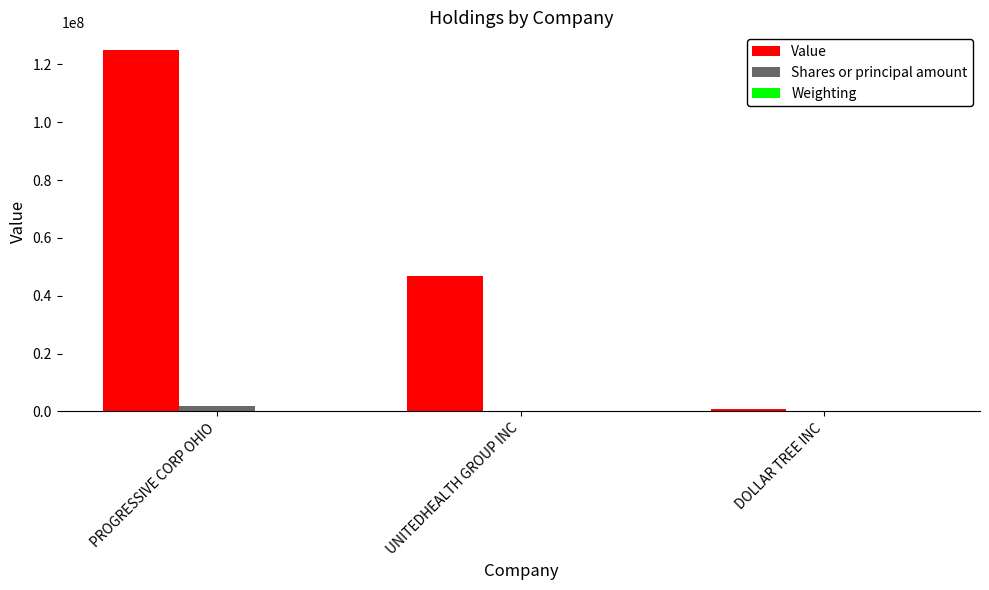

Count the number of categories in the chart.

3